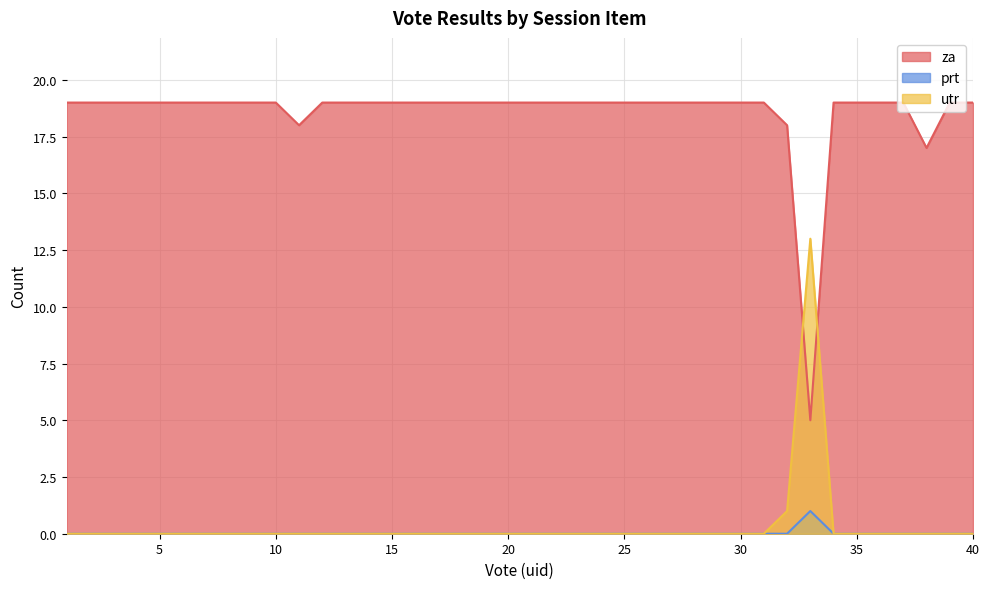

How many interior local peaks does the utr series have?

1